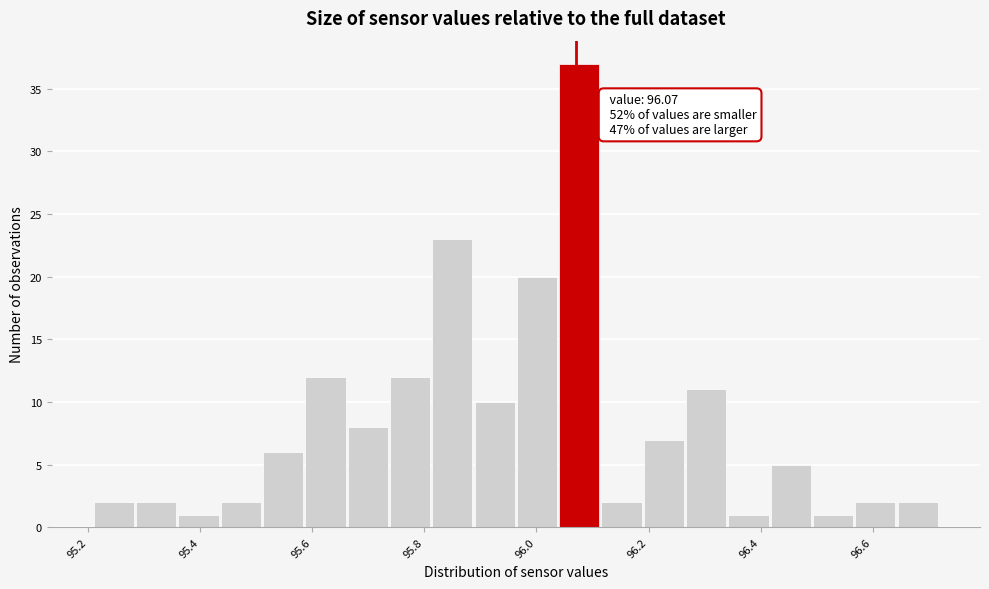

Around what value on the x-axis is the tallest bar? Give the approximate position of its centre, as read against the axis.

96.08